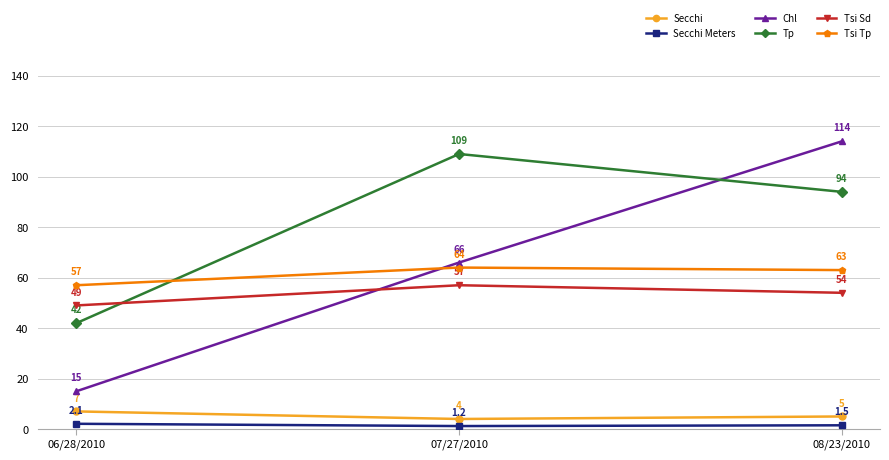

How many data points in Tsi Tp are less than 63?

1